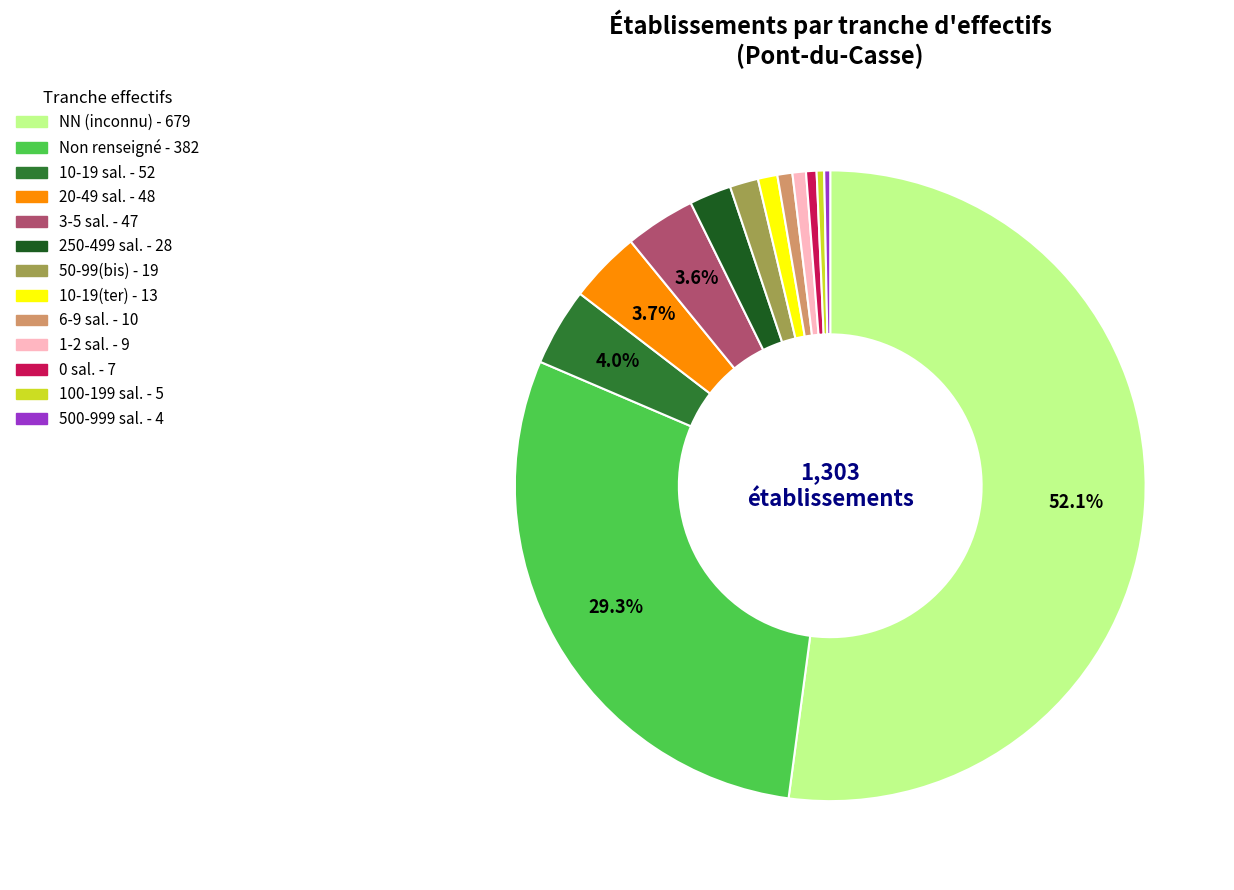

Does any single category account for the majority?

Yes